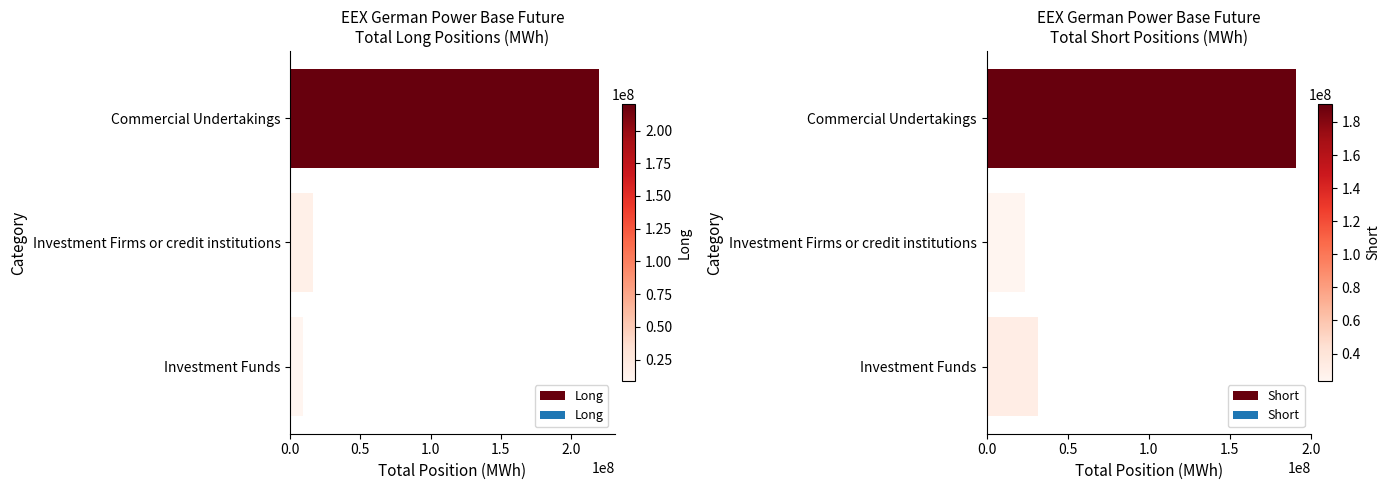

How many series are shown in this chart?

2